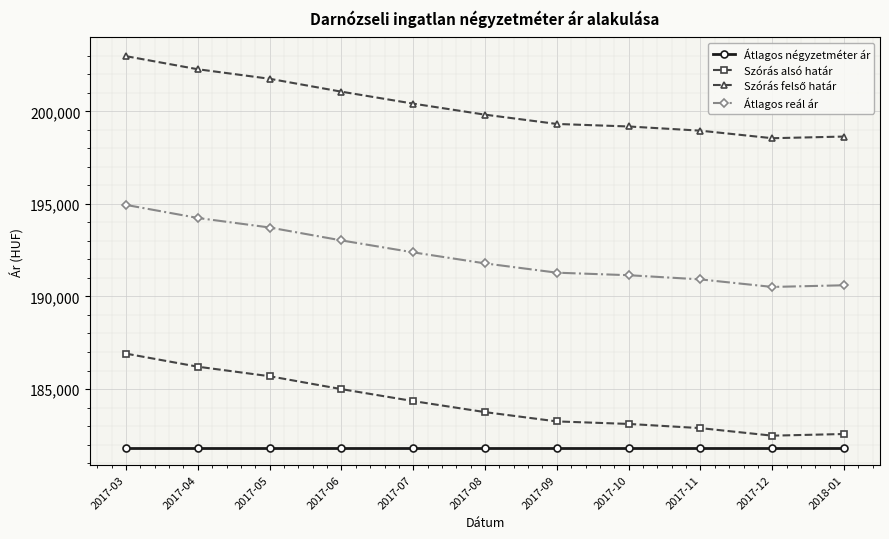

Which category has the highest value in the Átlagos reál ár series?

2017-03